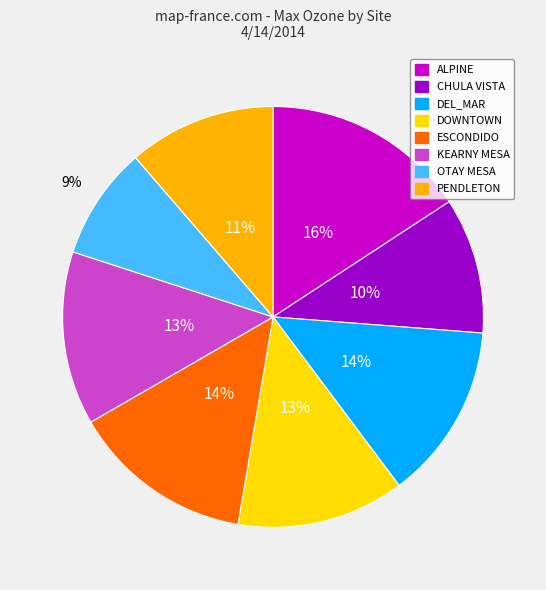

Is it true that KEARNY MESA is 13% of the pie?

True